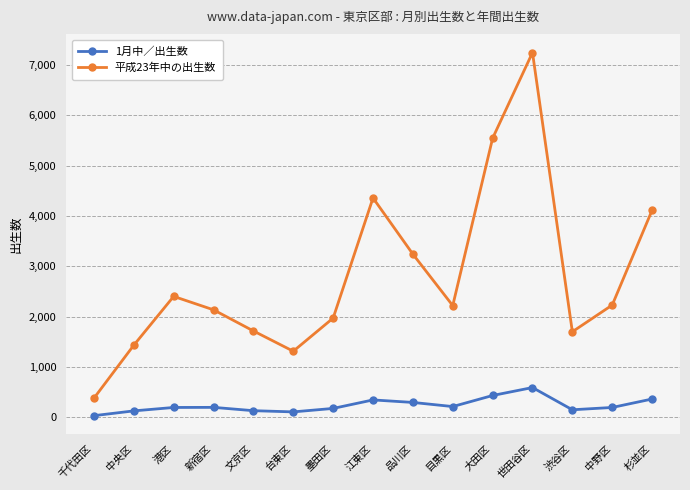

Which series has the widest spread of values?

平成23年中の出生数